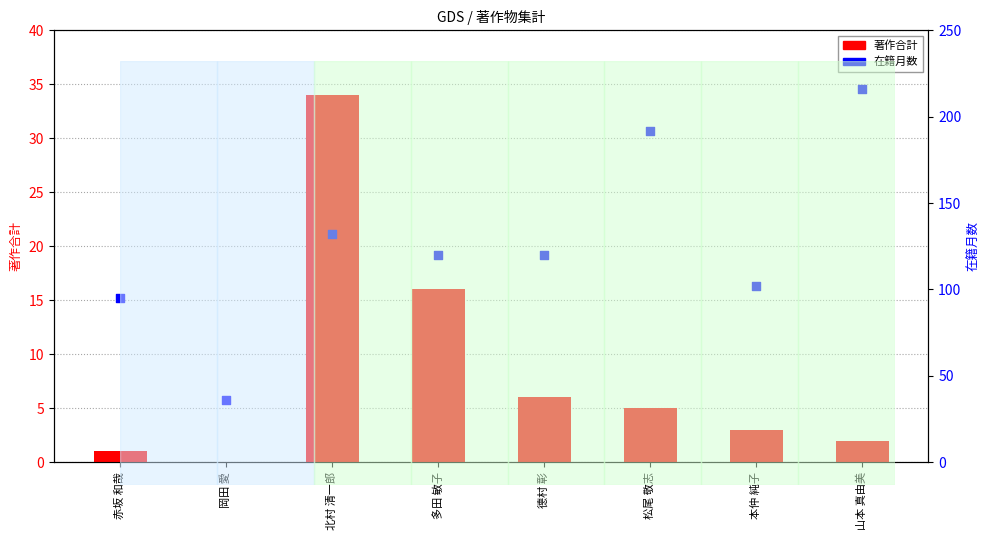

Which series reaches the minimum Y coordinate?

著作合計